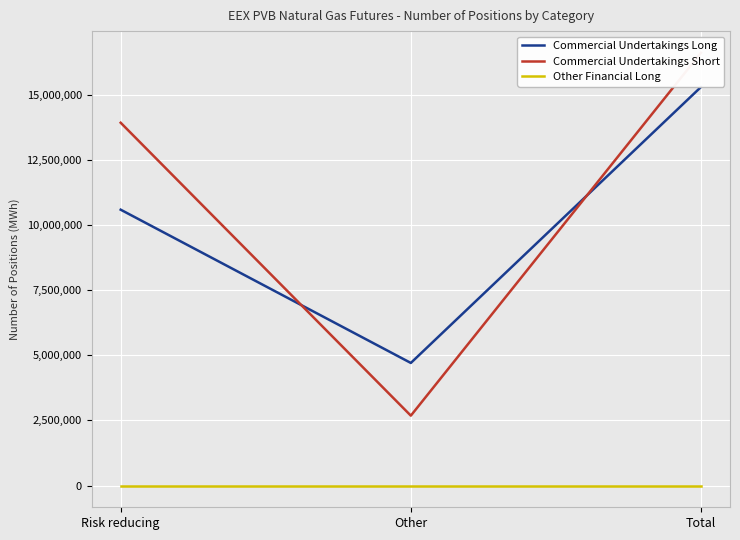

Rank the series at Risk reducing from highest to lowest value.

Commercial Undertakings Short, Commercial Undertakings Long, Other Financial Long